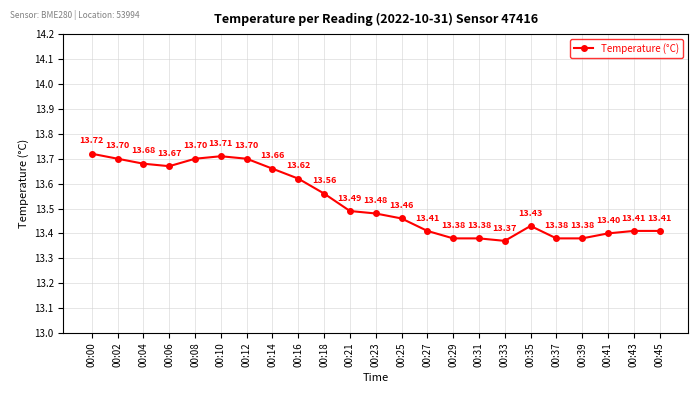

What is the difference between the second highest and minimum values?

0.3